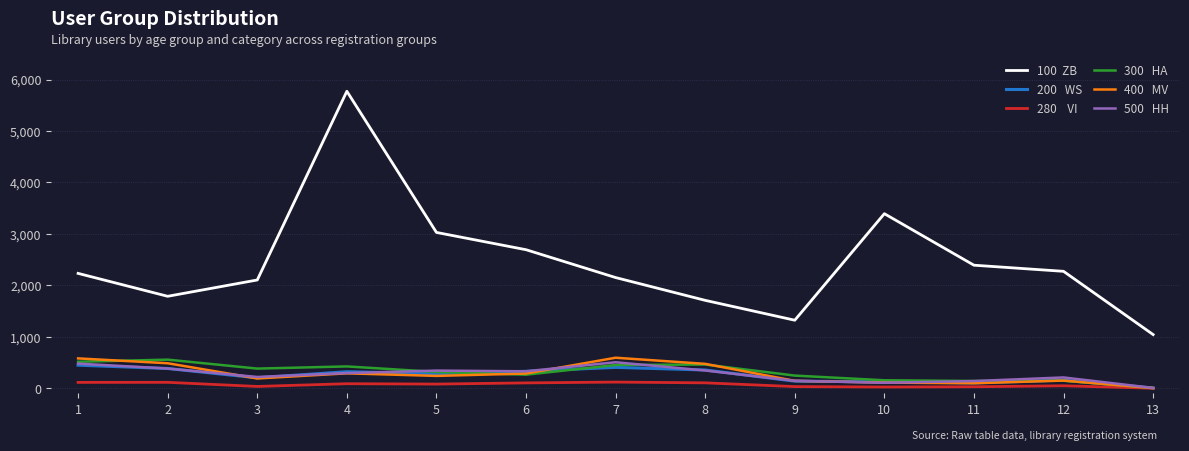

At which category is the sum across all series the highest?

4